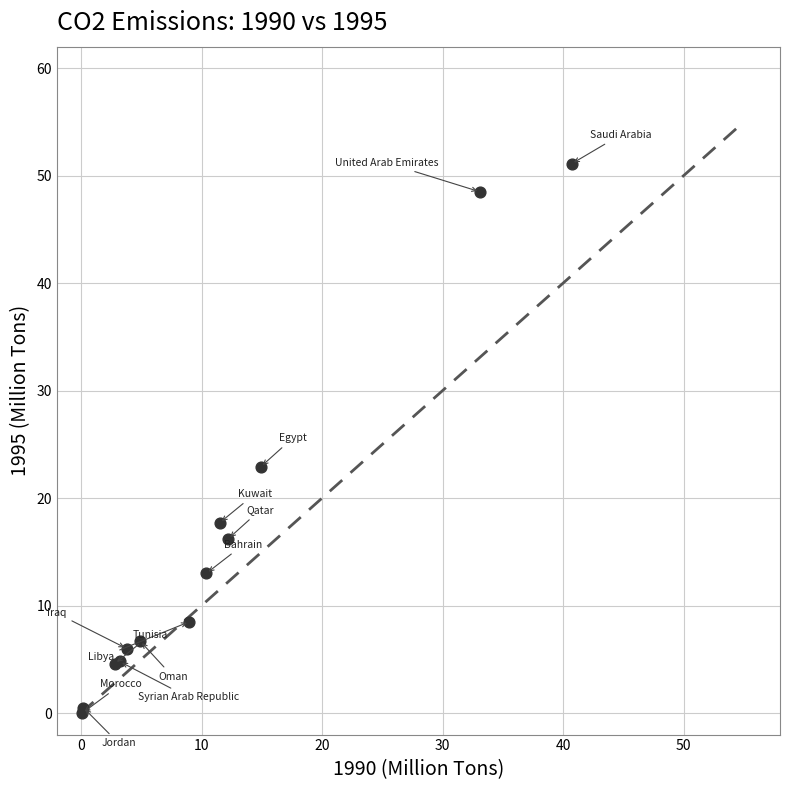

What Y value in the scatter plot is closest to 25?

22.9